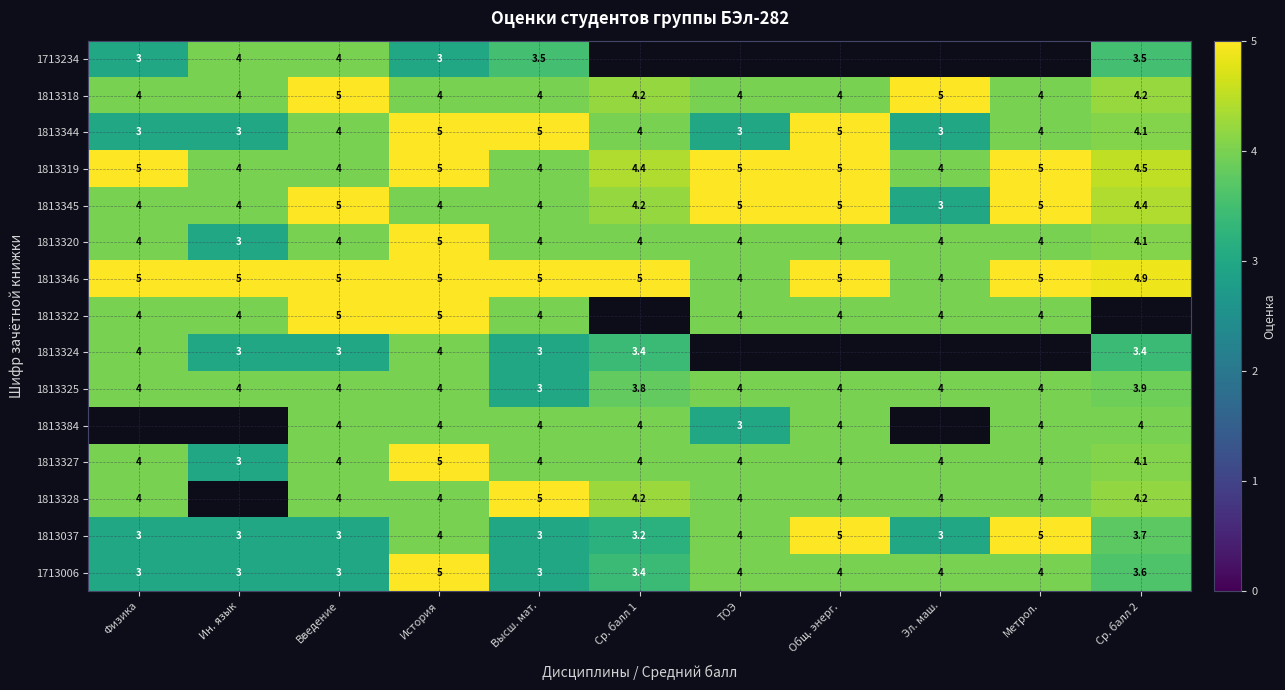

Which label corresponds to the largest value in the chart?

Введение